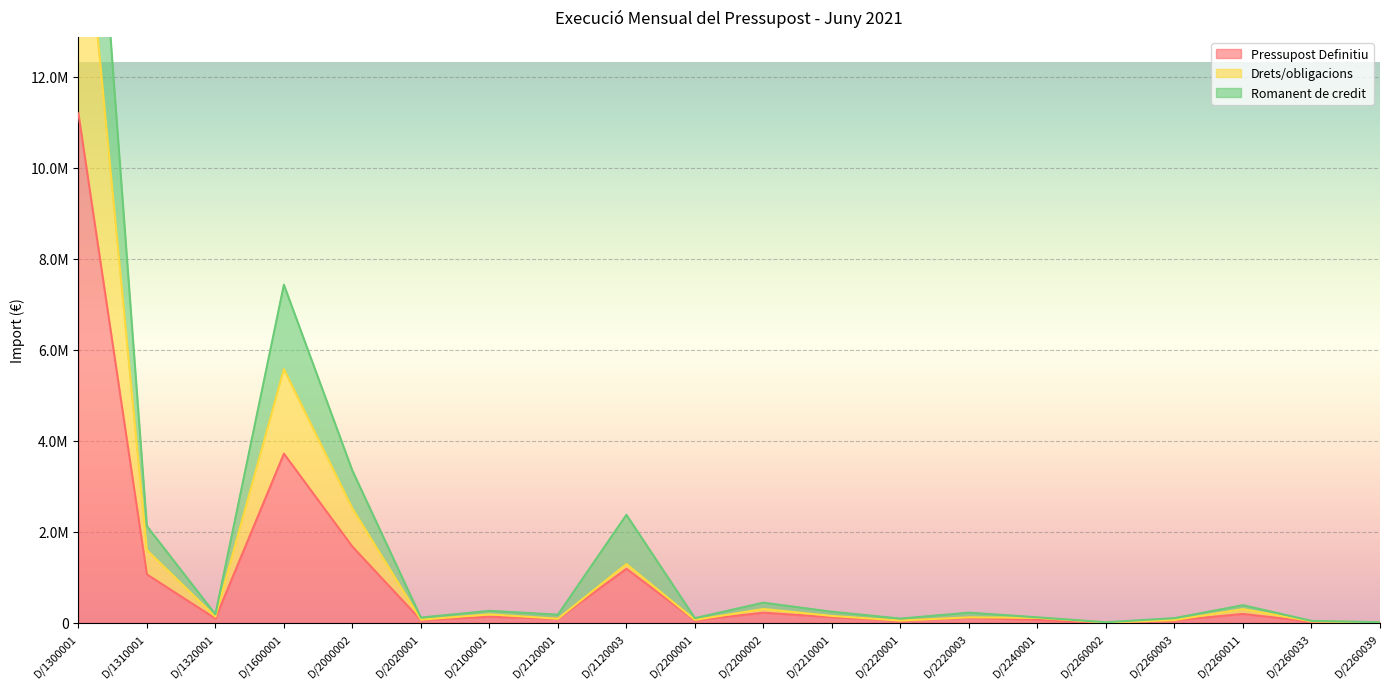

Is the value of Drets/obligacions at D/2210001 greater than the value of Pressupost Definitiu at D/2260039?

Yes